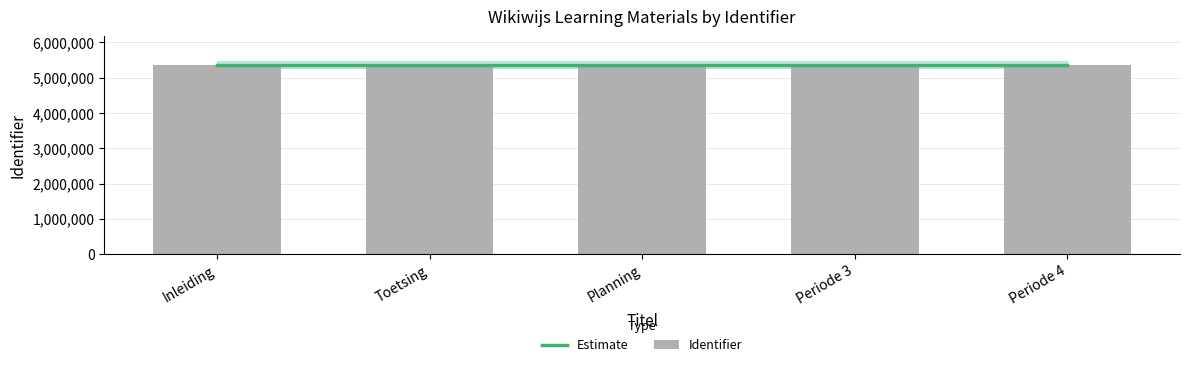

At which label is the value closest to 5363433?

Periode 3